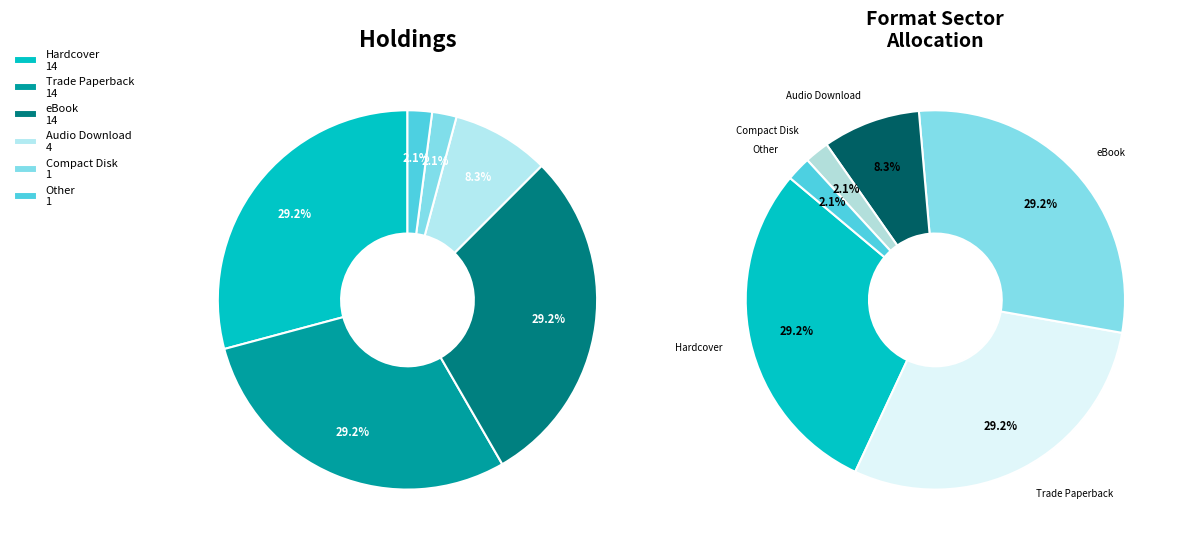

The Compact Disk slice represents 2% of the pie. True or false?

True